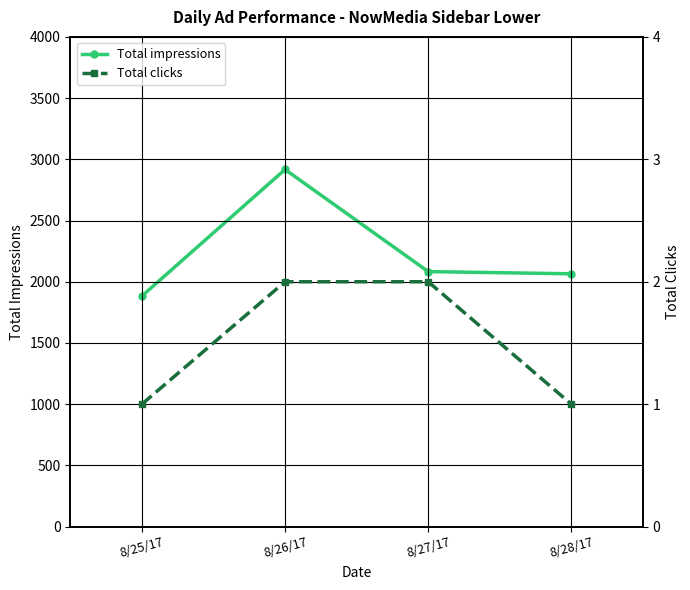

True or false: Total clicks has a value of 2 at 8/27/17.

True